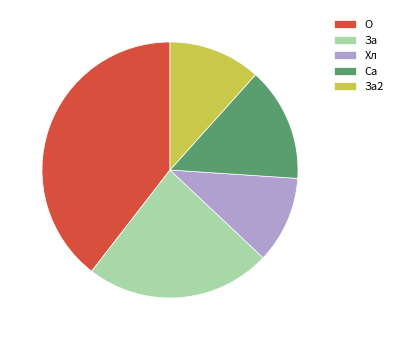

Which has a higher value, О or Хл?

О